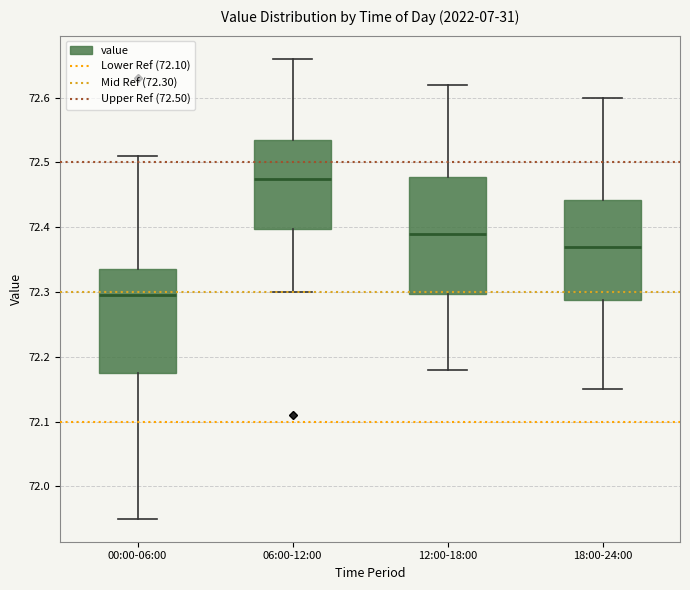

Where is the upper edge of the box for 18:00-24:00 on the y-axis? The values are not printed on the chart, so give them approximately, as read against the axis.

72.44